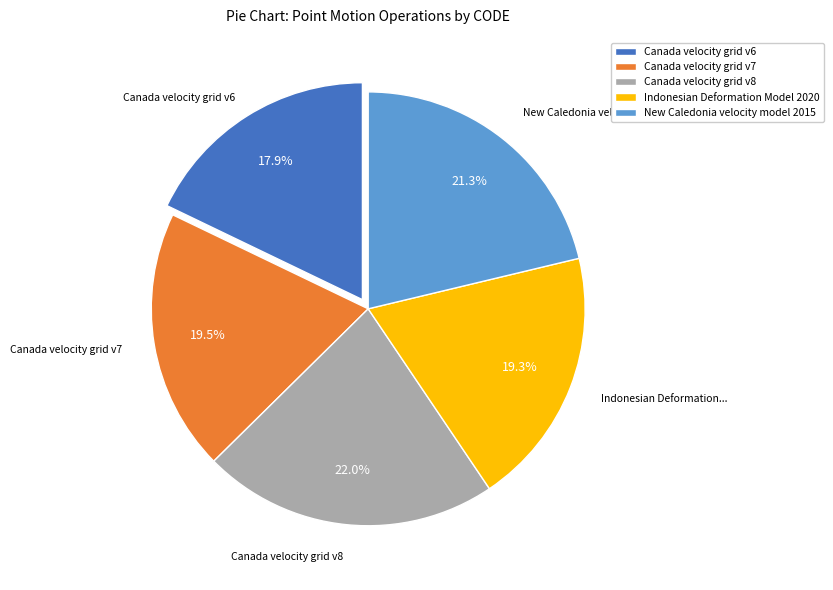

Combined, do New Caledonia velocity model 2015 and Canada velocity grid v7 account for over 50%?

No